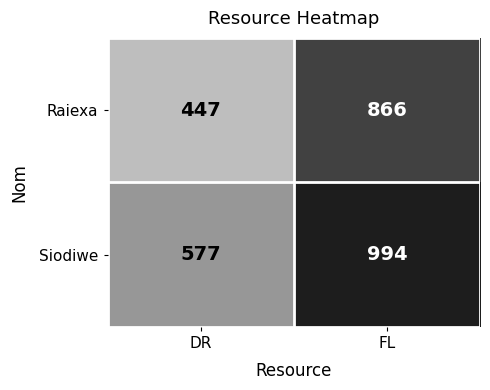

Which series has the largest total across all categories?

Siodiwe